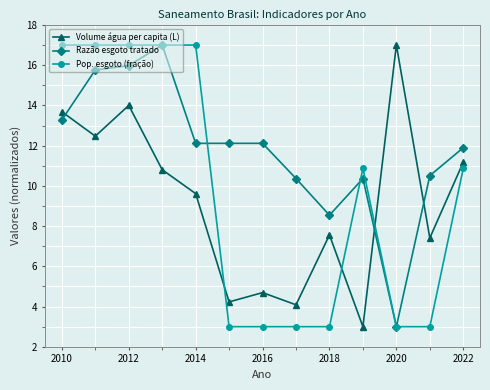

After their last crossing, which series has the higher values: Volume água per capita (L) or Pop. esgoto (fração)?

Volume água per capita (L)